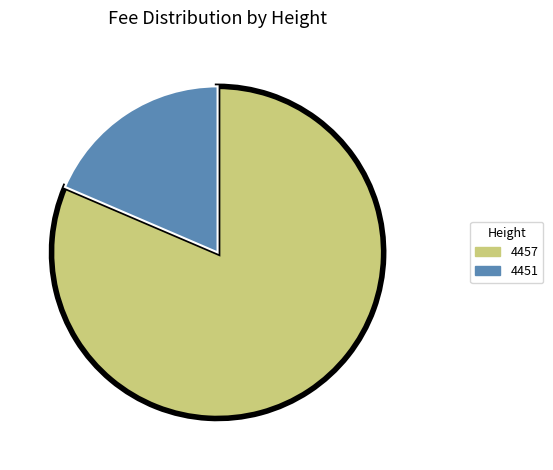

Which slice is the smallest?

4451